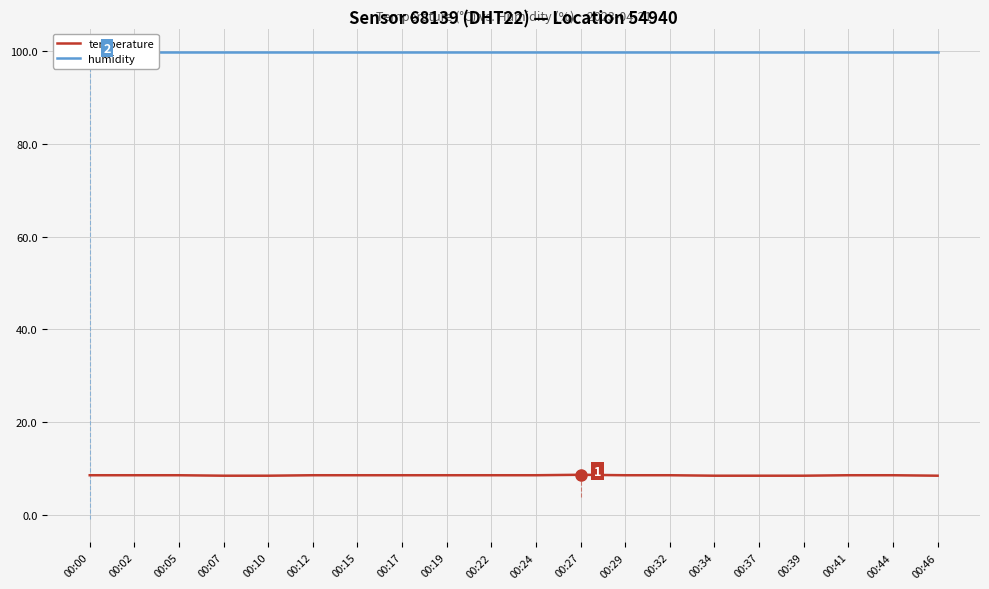

List the series in order of their overall mean, lowest first.

temperature, humidity